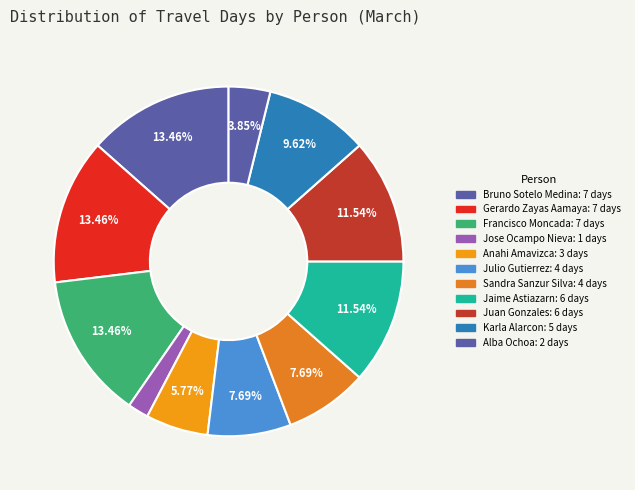

Count the number of slices in the pie.

11